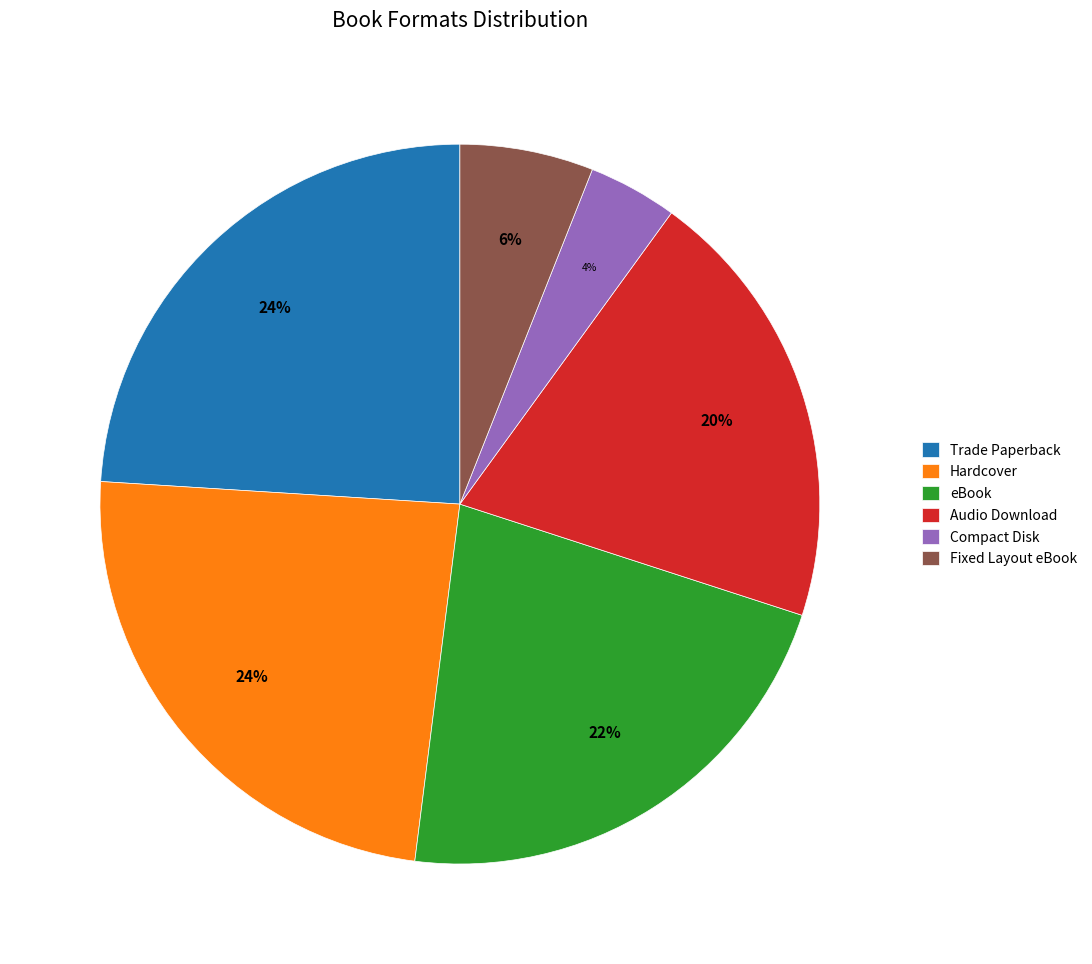

True or false: Audio Download accounts for 13% of the total.

False